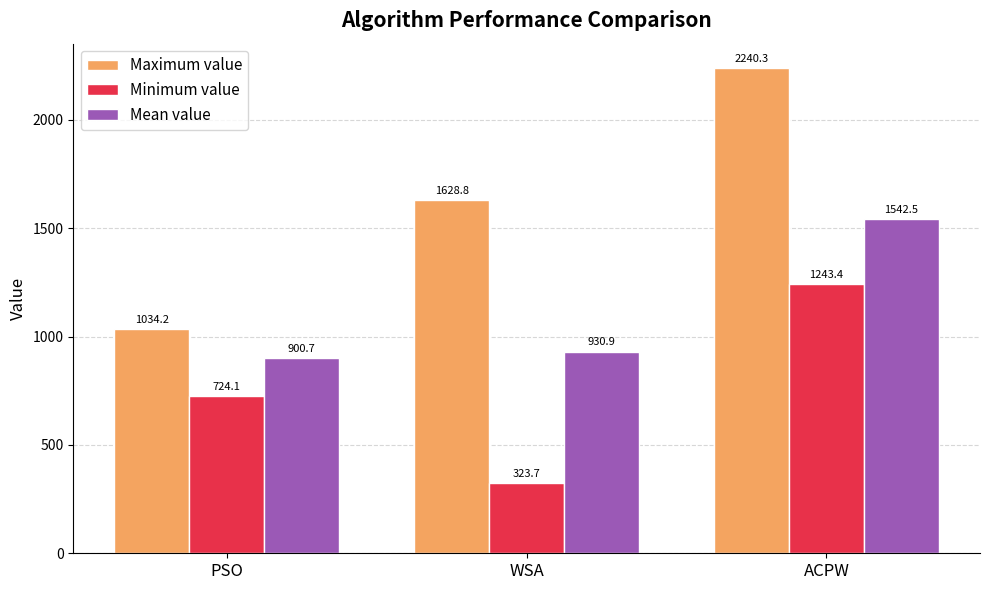

The value of Minimum value at PSO is 724.1. True or false?

True